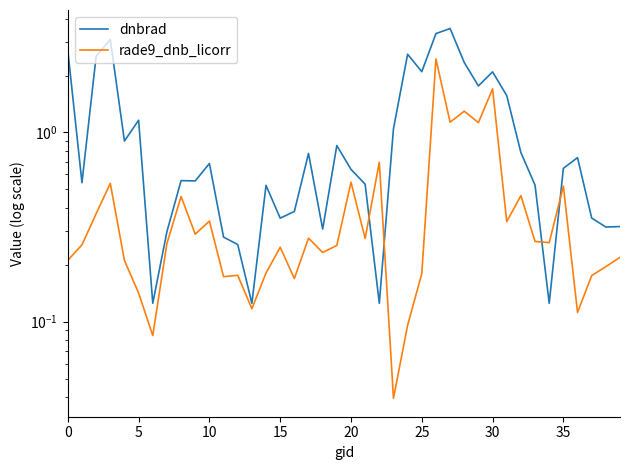

List the series in order of their overall mean, lowest first.

rade9_dnb_licorr, dnbrad